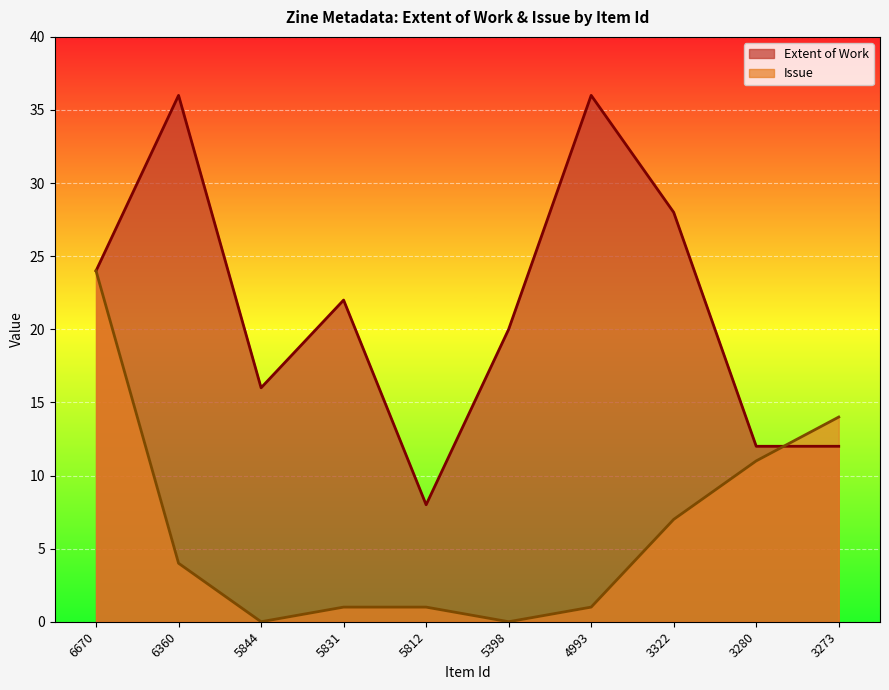

At which label is Extent of Work closest to 22?

5831